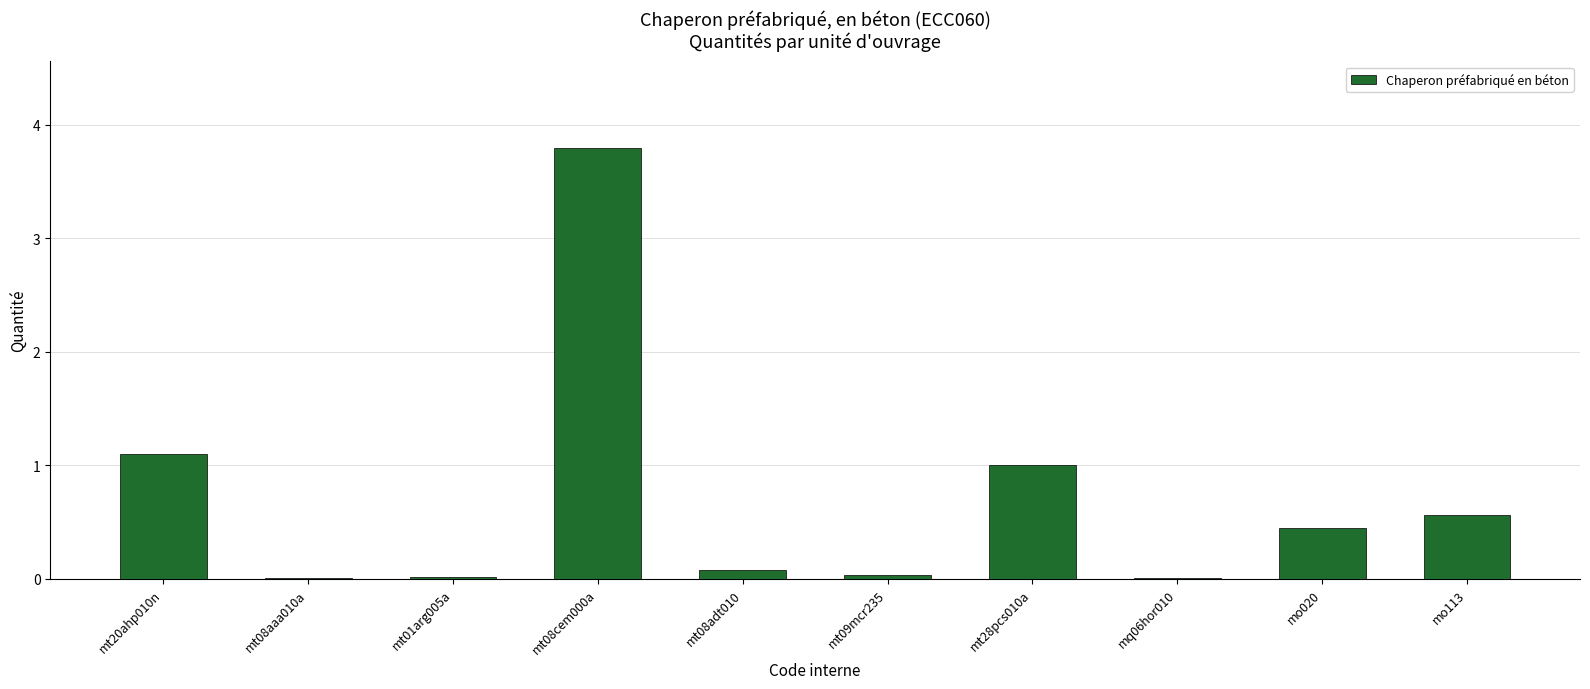

Does the chart contain stacked bars?

No